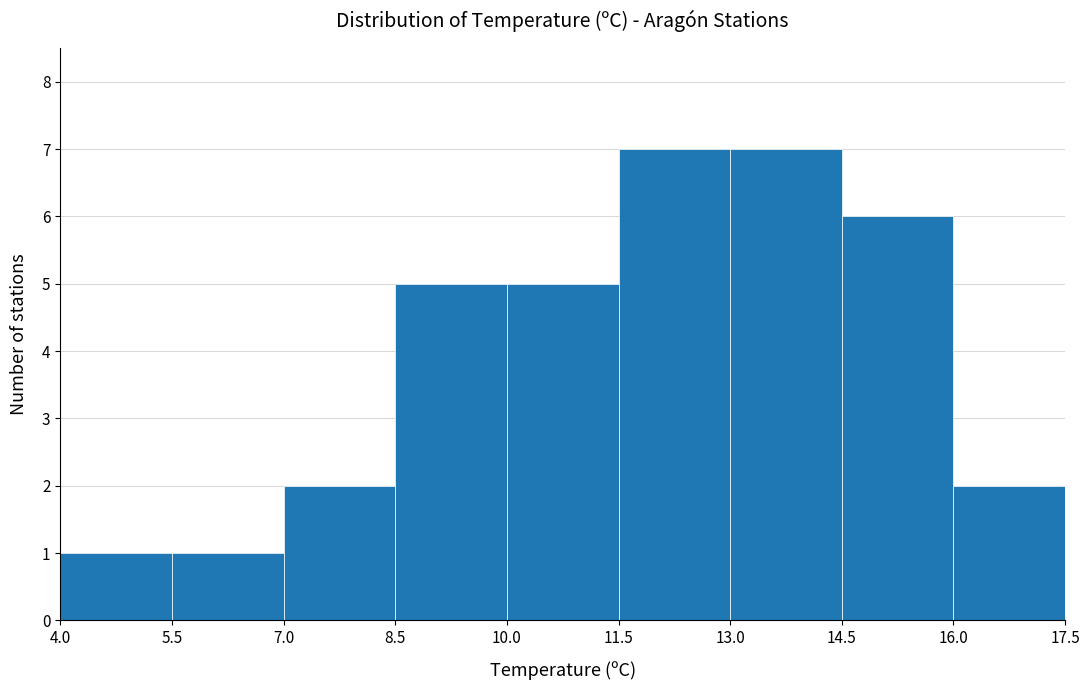

Reading left to right, list every bar in this chart as the range it spans on the x-axis followed by its height. The values are not printed on the chart, so give them approximately, as read against the axis.

4.0 to 5.5: 1
5.5 to 7.0: 1
7.0 to 8.5: 2
8.5 to 10.0: 5
10.0 to 11.5: 5
11.5 to 13.0: 7
13.0 to 14.5: 7
14.5 to 16.0: 6
16.0 to 17.5: 2